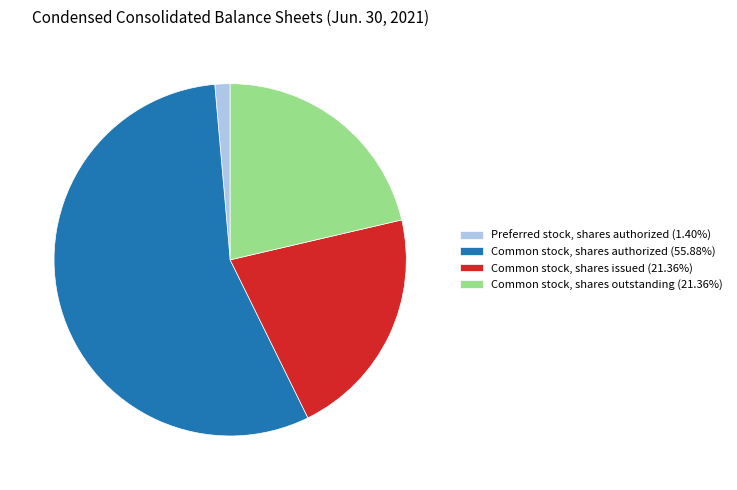

What is the ratio of the value at Common stock, shares issued (21.36%) to the value at Preferred stock, shares authorized (1.40%)?

15.3